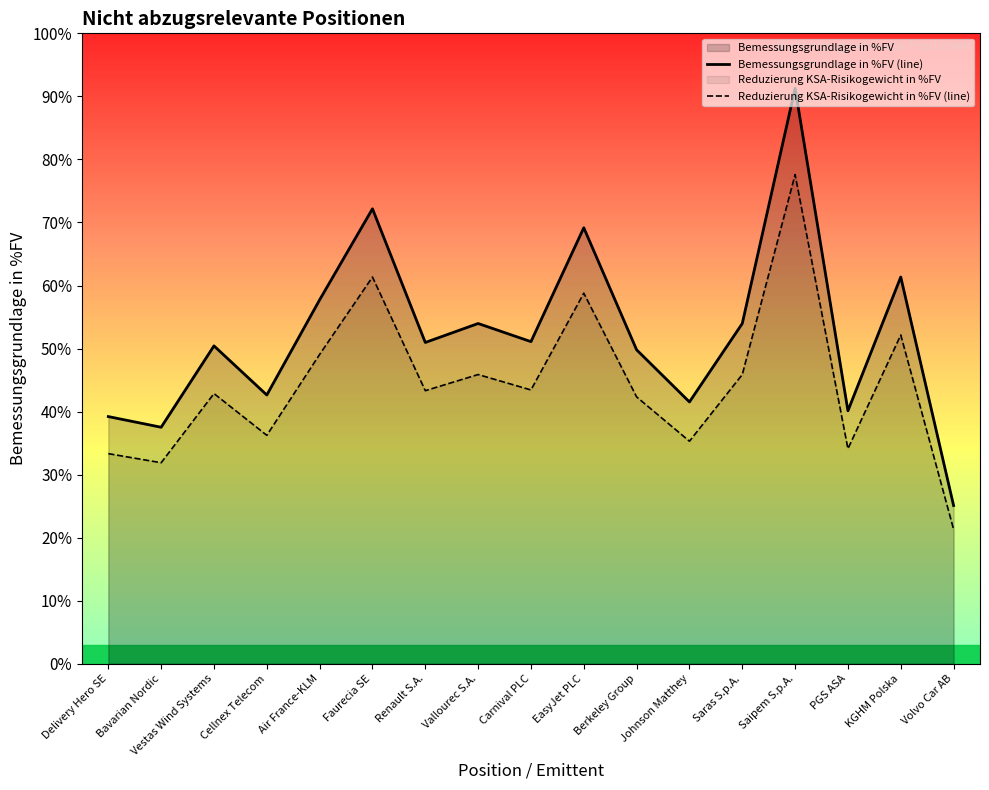

Which series has the largest total across all categories?

Bemessungsgrundlage in %FV (line)